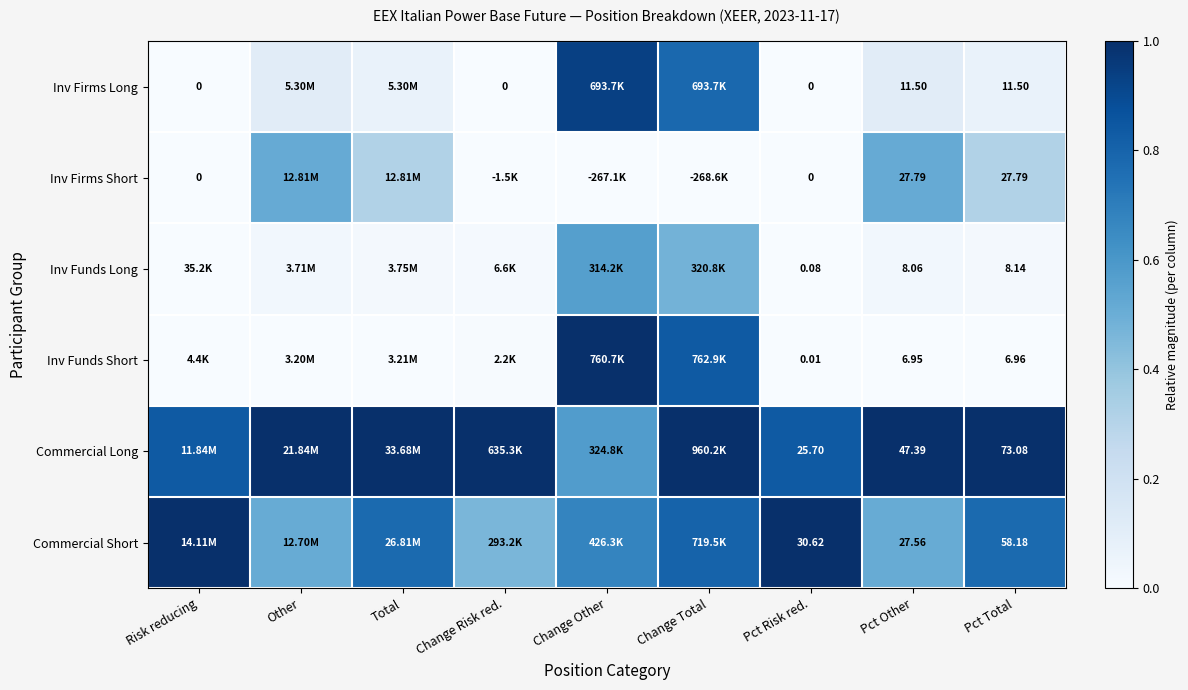

At Pct Total, list the series in order from smallest to largest.

Inv Funds Short, Inv Funds Long, Inv Firms Long, Inv Firms Short, Commercial Short, Commercial Long